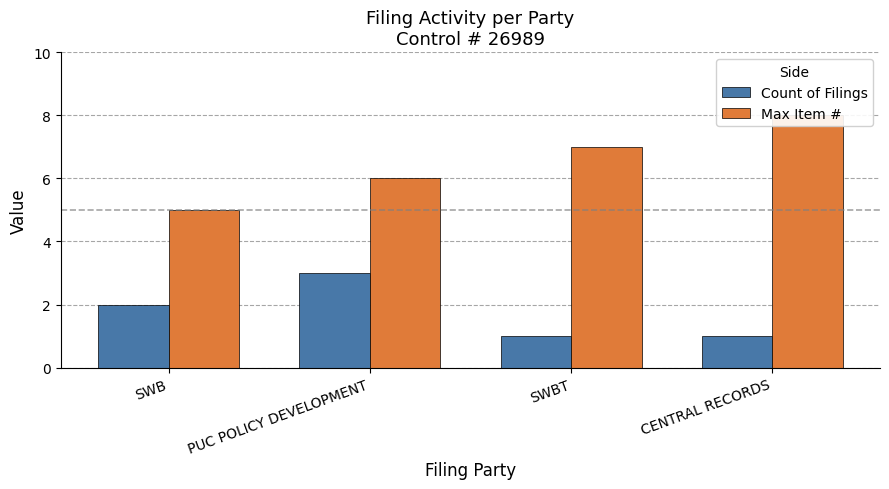

Reading left to right, list all the values displayed in this chart.

Count of Filings: SWB=2	PUC POLICY DEVELOPMENT=3	SWBT=1	CENTRAL RECORDS=1
Max Item #: SWB=5	PUC POLICY DEVELOPMENT=6	SWBT=7	CENTRAL RECORDS=8